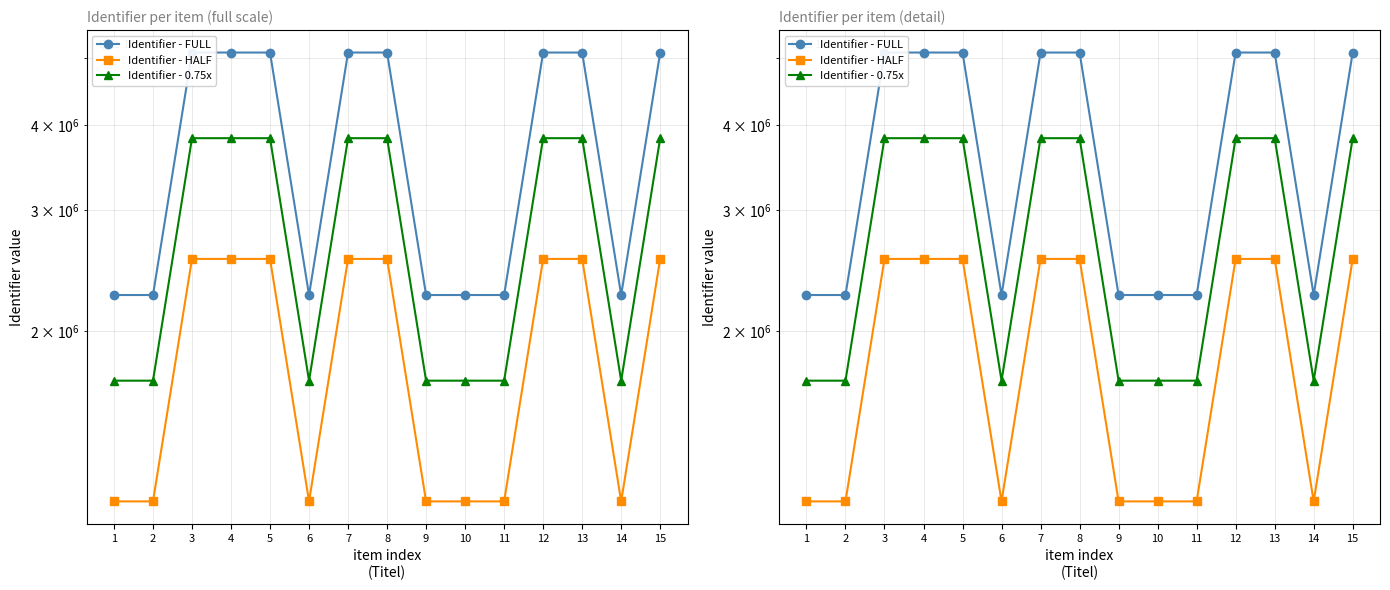

Reading left to right, list all the values displayed in this chart.

Identifier - FULL: 1=2258340.0	2=2258341.0	3=5099095.0	4=5099097.0	5=5099098.0	6=2258350.0	7=5099099.0	8=5099100.0	9=2258353.0	10=2258356.0	11=2258358.0	12=5099110.0	13=5099111.0	14=2258364.0	15=5099115.0
Identifier - HALF: 1=1129170.0	2=1129170.5	3=2549547.5	4=2549548.5	5=2549549.0	6=1129175.0	7=2549549.5	8=2549550.0	9=1129176.5	10=1129178.0	11=1129179.0	12=2549555.0	13=2549555.5	14=1129182.0	15=2549557.5
Identifier - 0.75x: 1=1693755.0	2=1693755.8	3=3824321.2	4=3824322.8	5=3824323.5	6=1693762.5	7=3824324.2	8=3824325.0	9=1693764.8	10=1693767.0	11=1693768.5	12=3824332.5	13=3824333.2	14=1693773.0	15=3824336.2